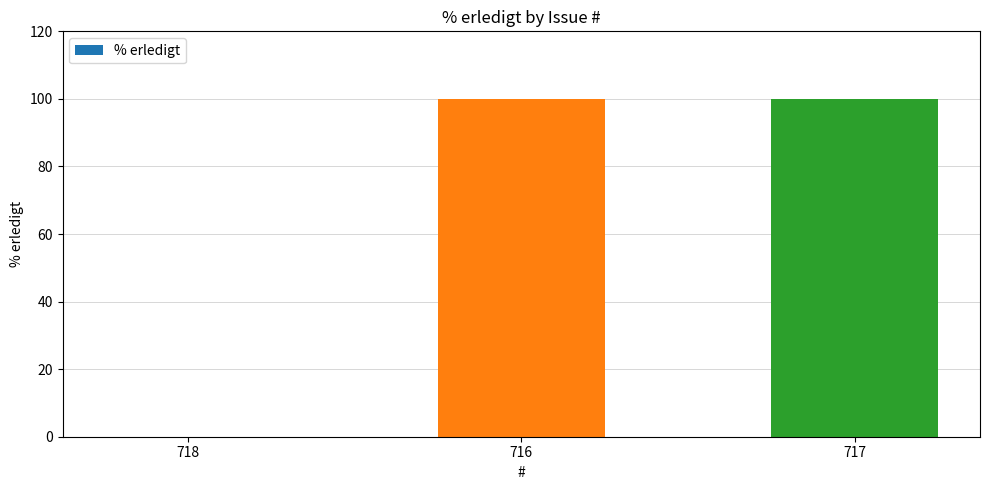

What is the change in value from 718 to 717?

+100